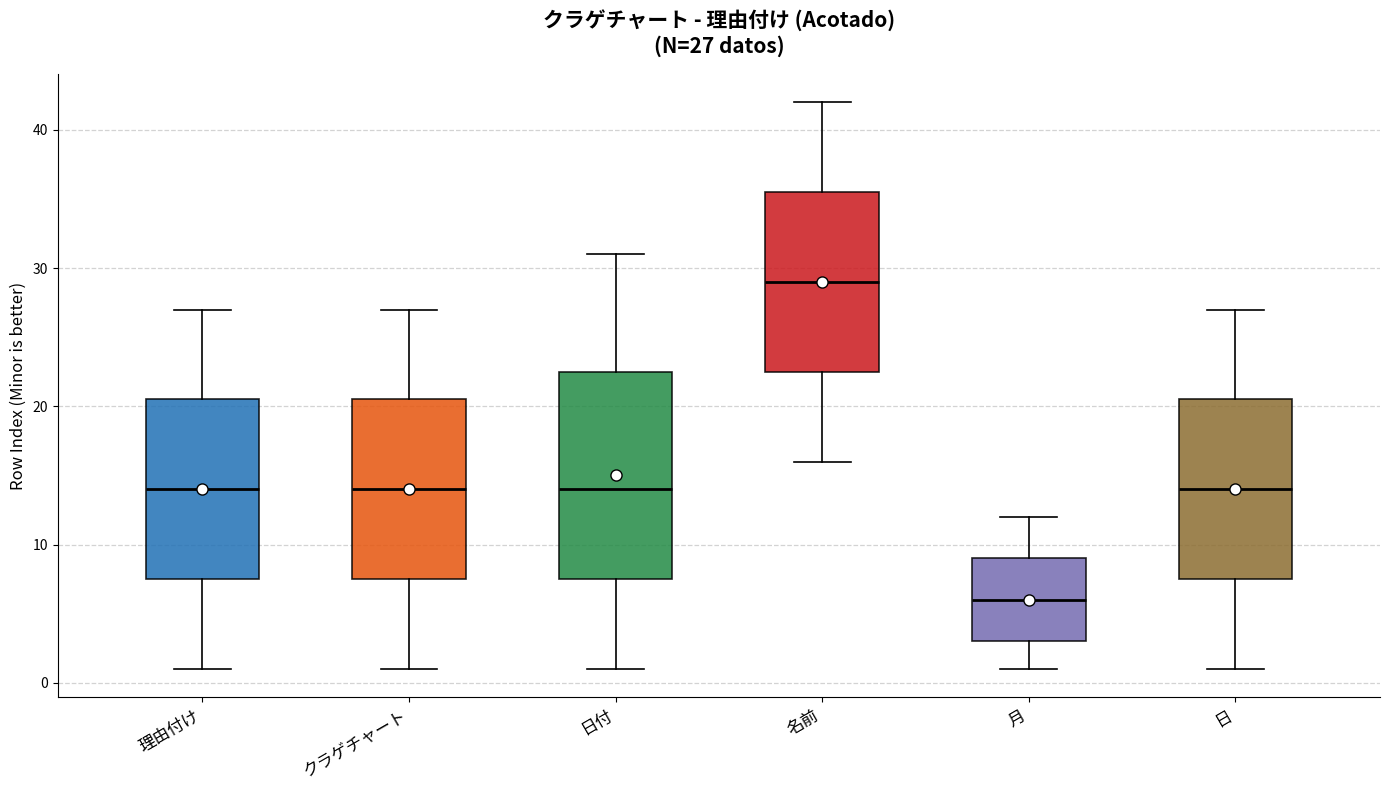

Which box's median line is the lowest?

月